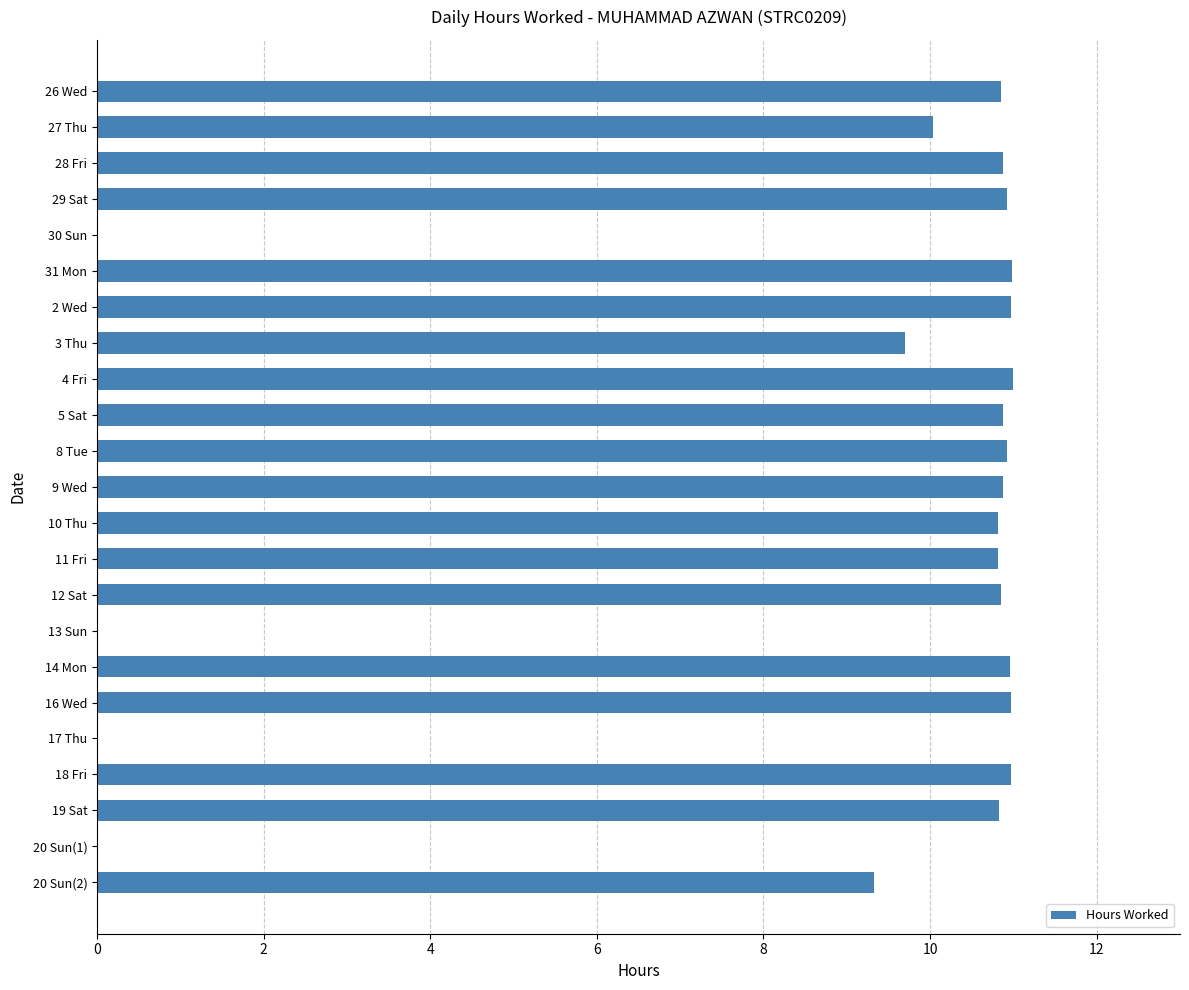

What is the ratio of the value at 9 Wed to the value at 14 Mon?

1.0